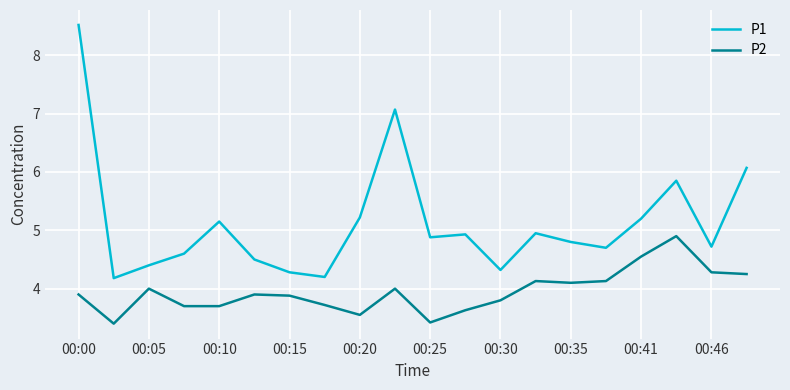

Which series has the largest total across all categories?

P1